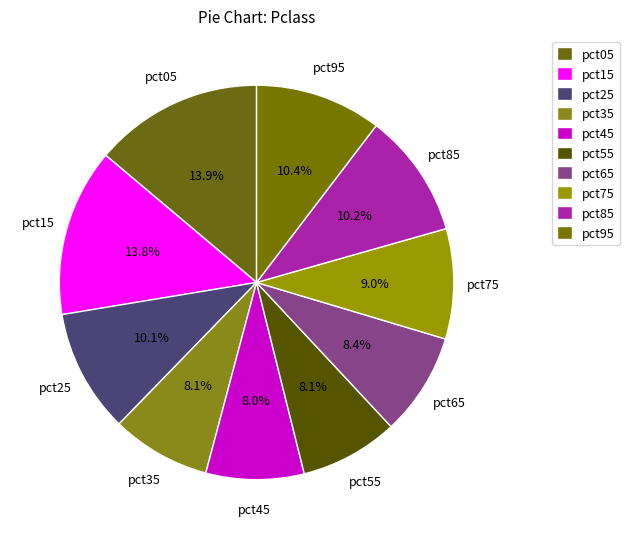

Does any single category account for the majority?

No